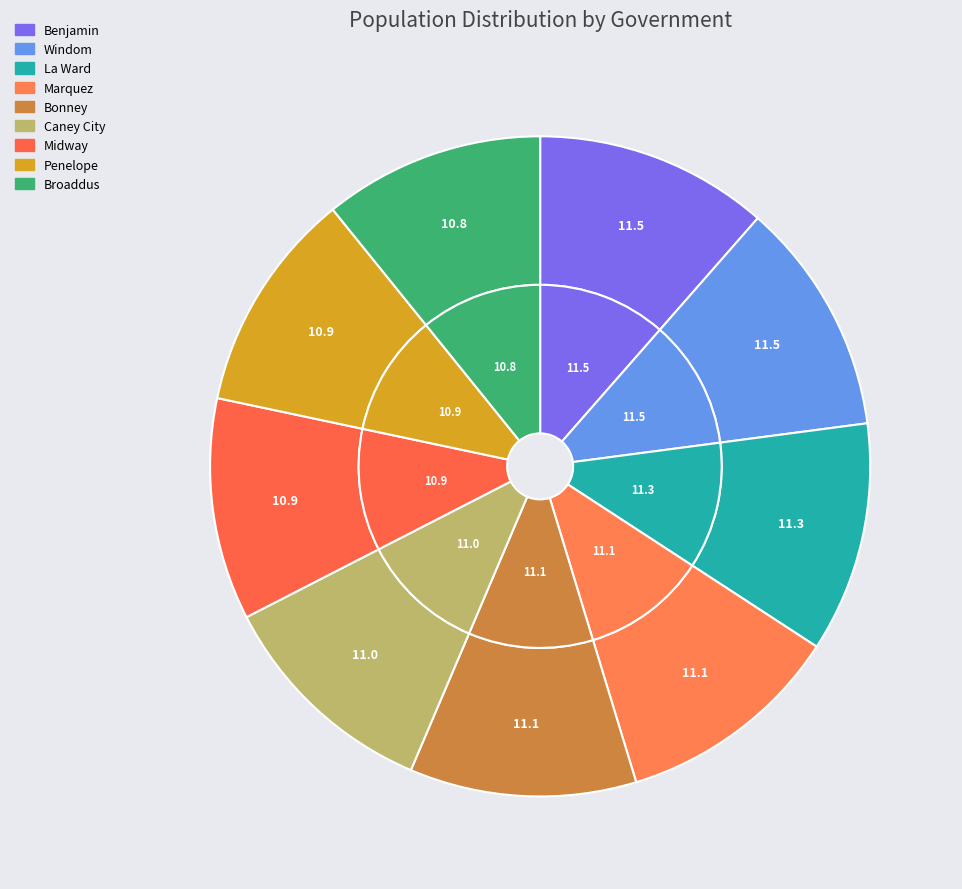

Combined, what portion of the pie is Benjamin and Caney City?

22.5%